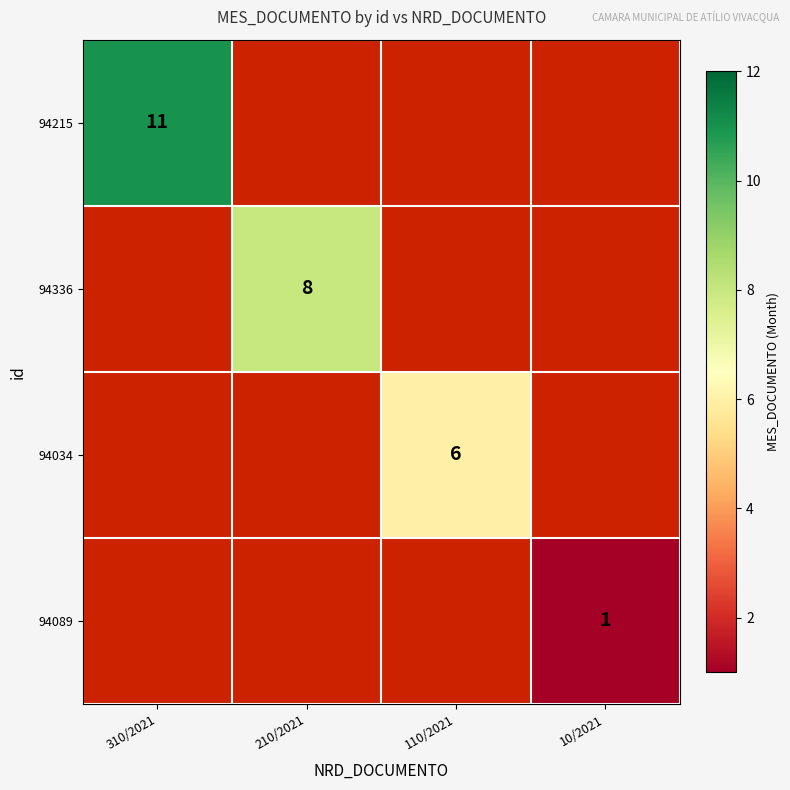

At which label is 94215 closest to 11?

310/2021